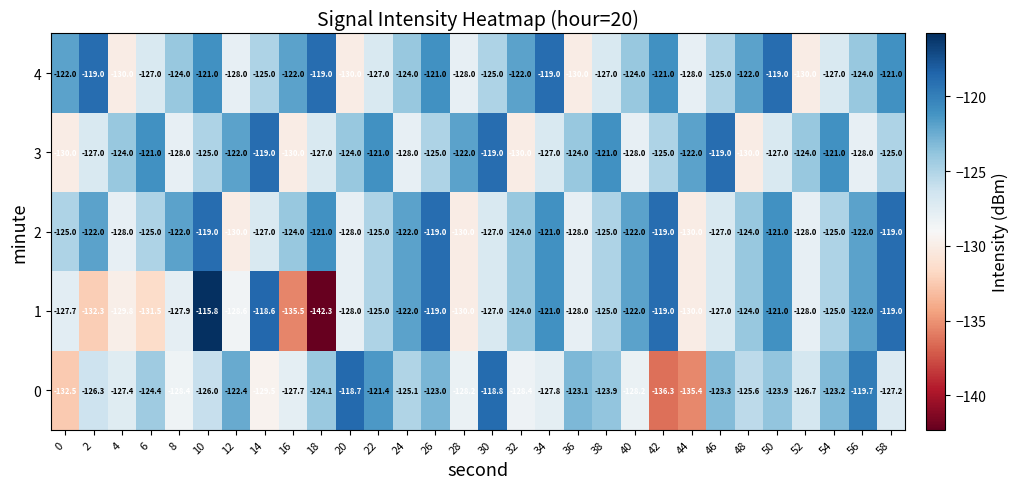

Is it true that 4 equals -130.0 at 52?

True